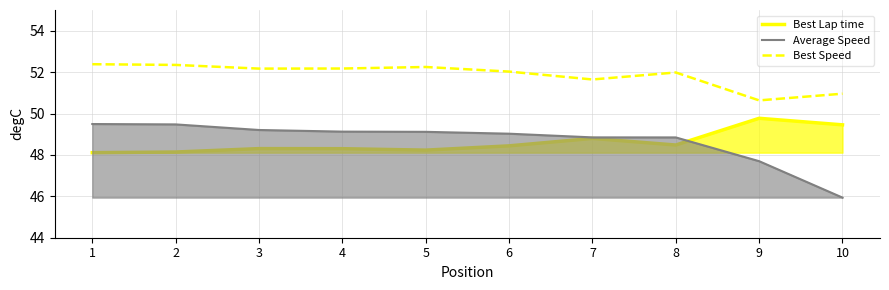

At which category does the chart reach its peak across all series?

1